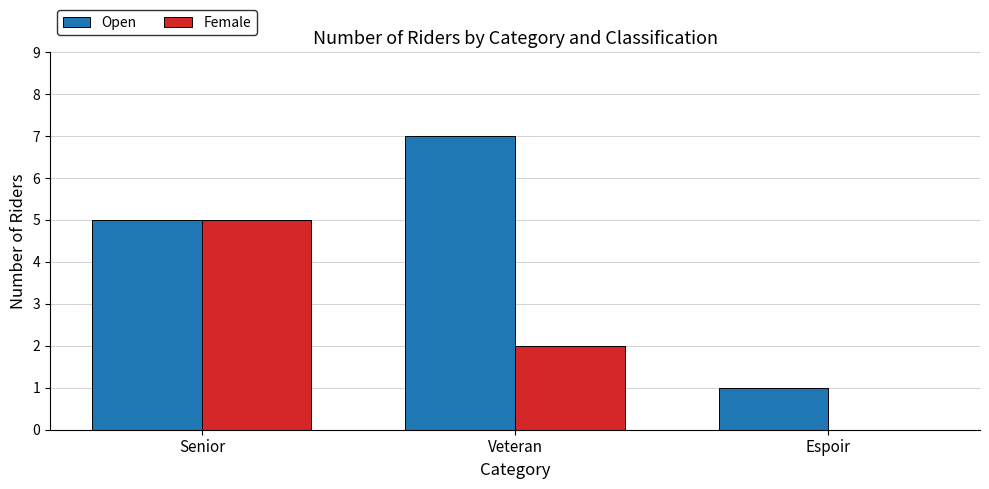

What are all the series names shown in the legend?

Open, Female